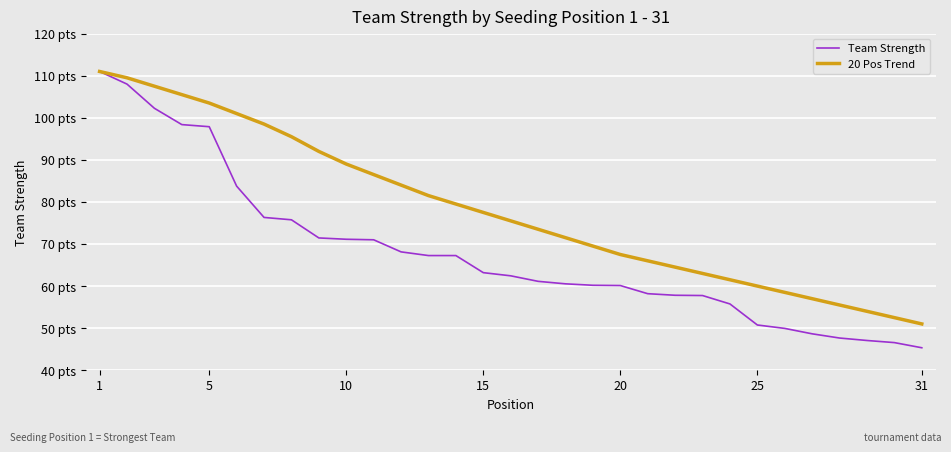

True or false: 20 Pos Trend and Team Strength intersect in this chart.

False